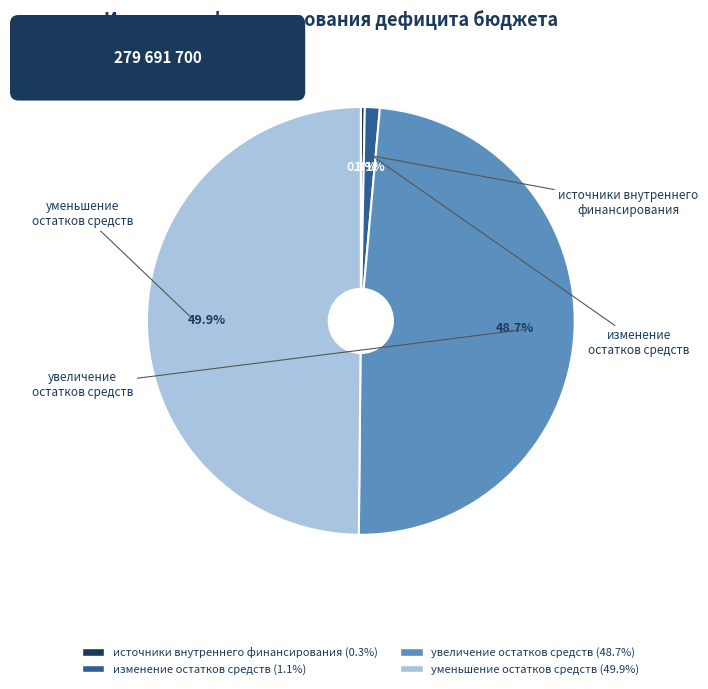

What is the ratio of the value at уменьшение остатков средств to the value at источники внутреннего финансирования?

166.5